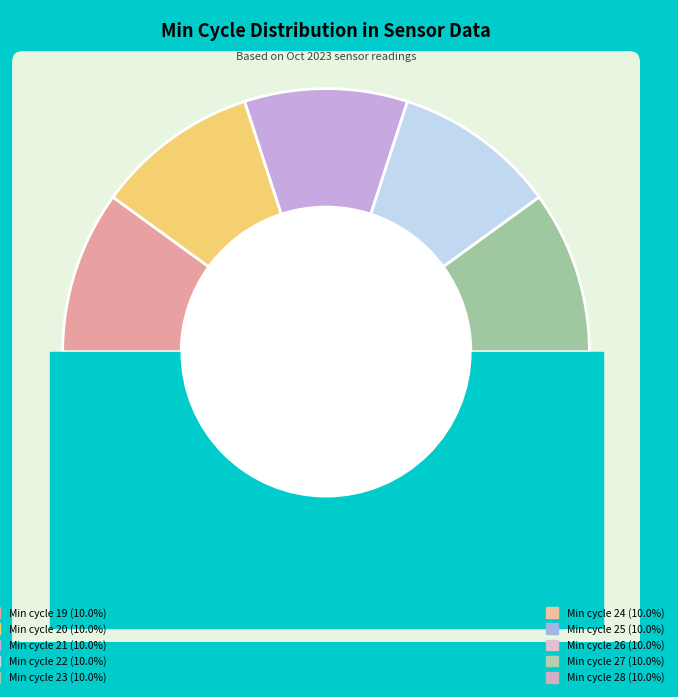

Rank the categories by value from highest to lowest.

27, 21, 22, 20, 19, 23, 26, 25, 24, 28